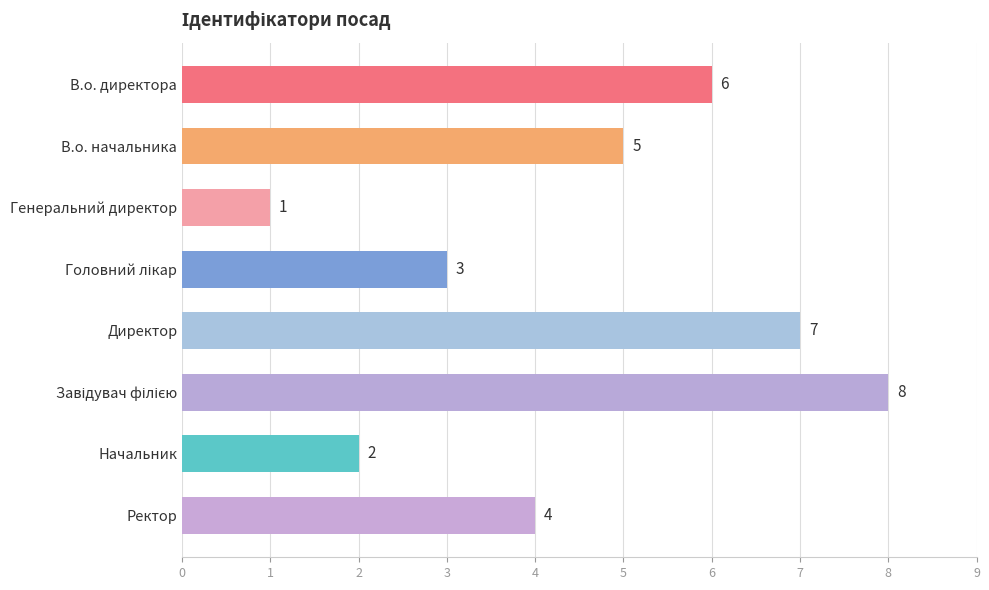

How many values are between 3 and 7?

5